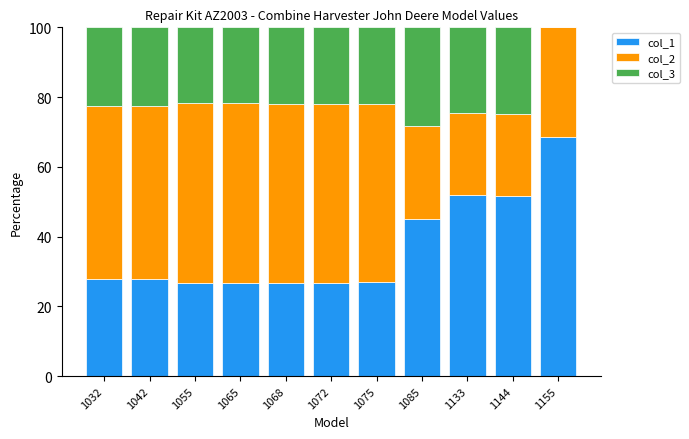

What is the approximate value of col_1 at 1065?

26.7